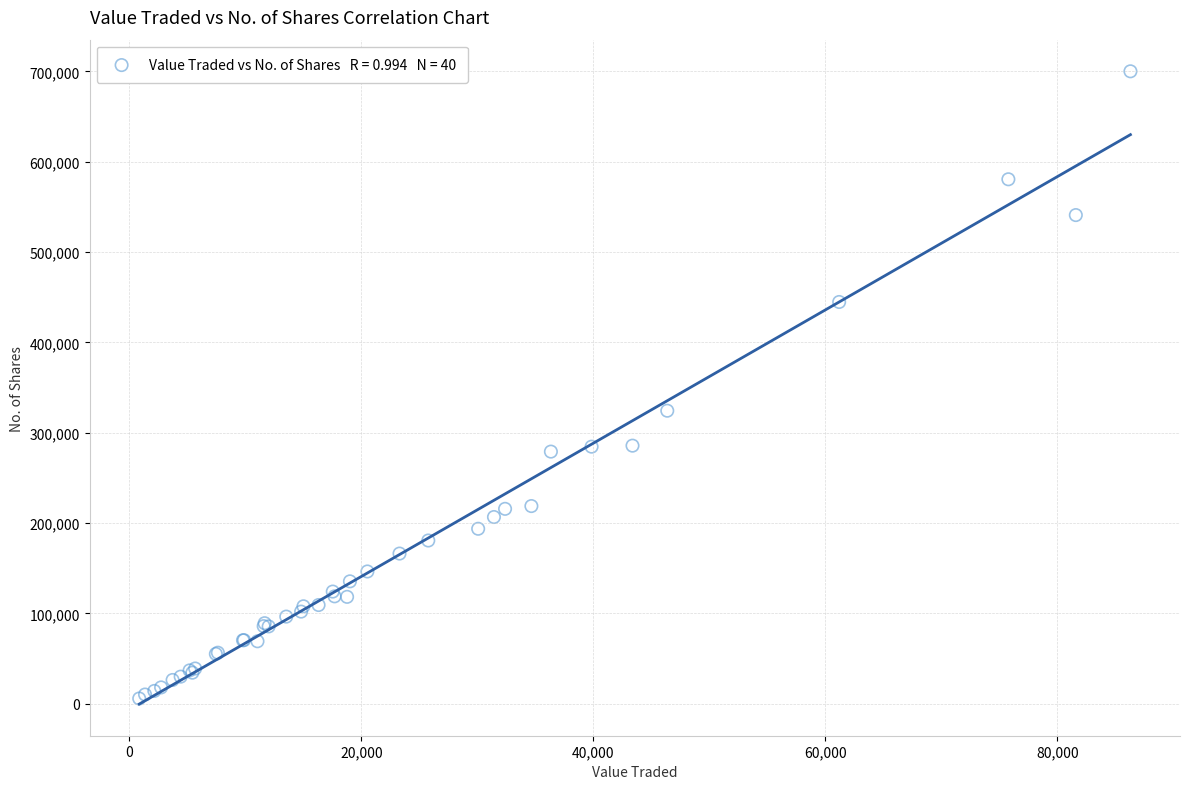

What Y value in the scatter plot is closest to 352979?

324426